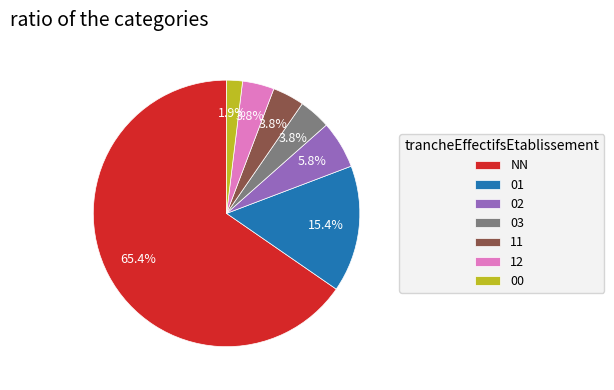

Is the sum of NN and 01 greater than half?

Yes